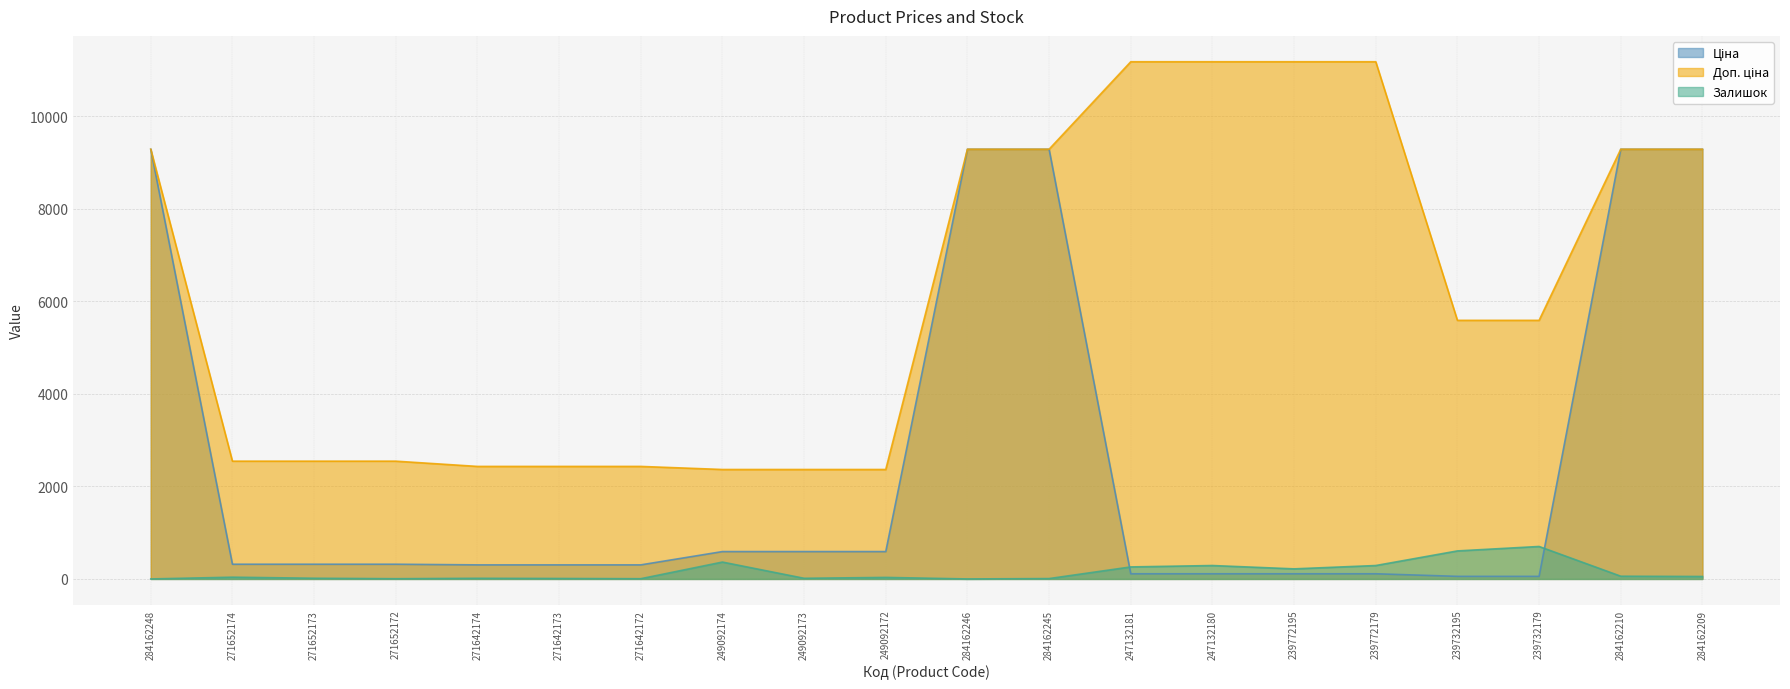

True or false: Доп. ціна and Ціна cross at least once.

False